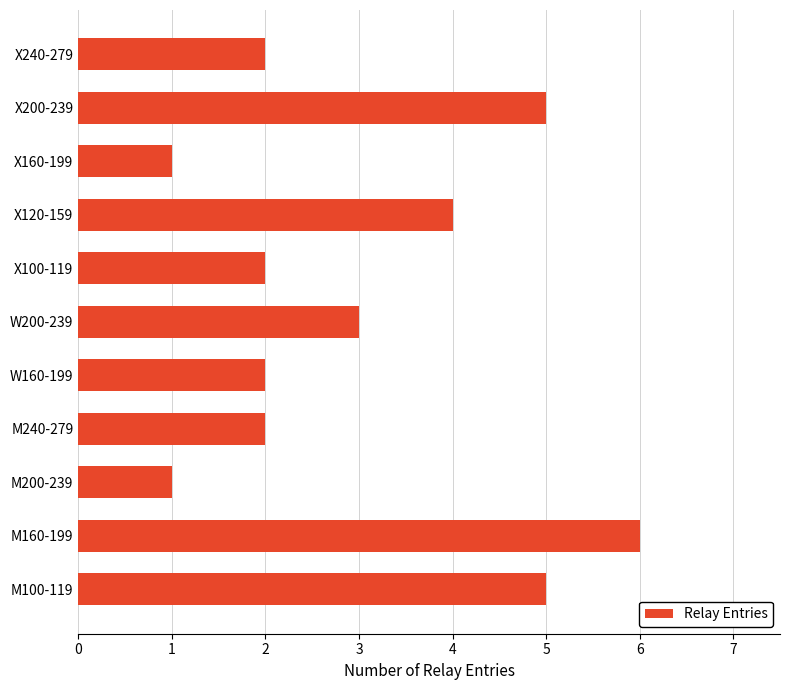

Reading bottom to top, what are all the values shown in this chart?

M100-119=5	M160-199=6	M200-239=1	M240-279=2	W160-199=2	W200-239=3	X100-119=2	X120-159=4	X160-199=1	X200-239=5	X240-279=2